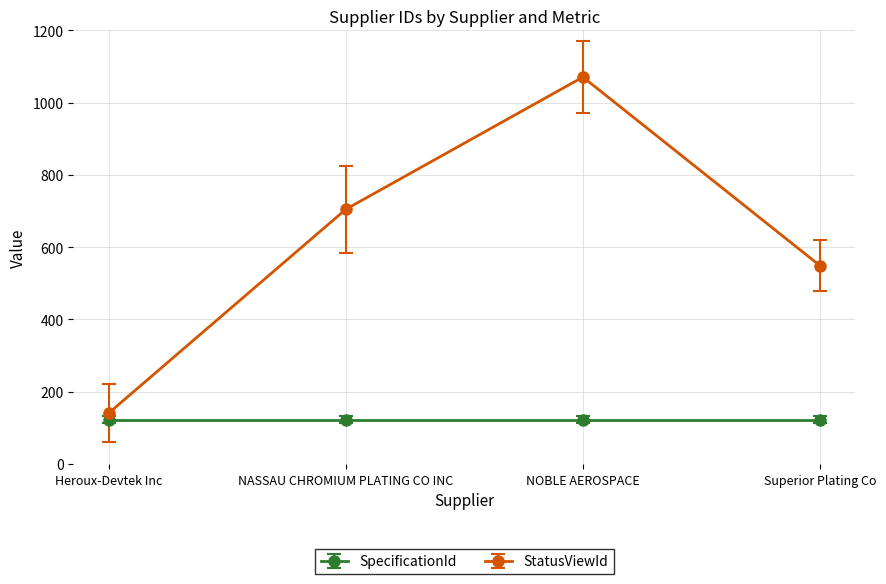

Reading right to left, list all the values displayed in this chart.

SpecificationId: Superior Plating Co=122	NOBLE AEROSPACE=122	NASSAU CHROMIUM PLATING CO INC=122	Heroux-Devtek Inc=122
StatusViewId: Superior Plating Co=549	NOBLE AEROSPACE=1071	NASSAU CHROMIUM PLATING CO INC=705	Heroux-Devtek Inc=141